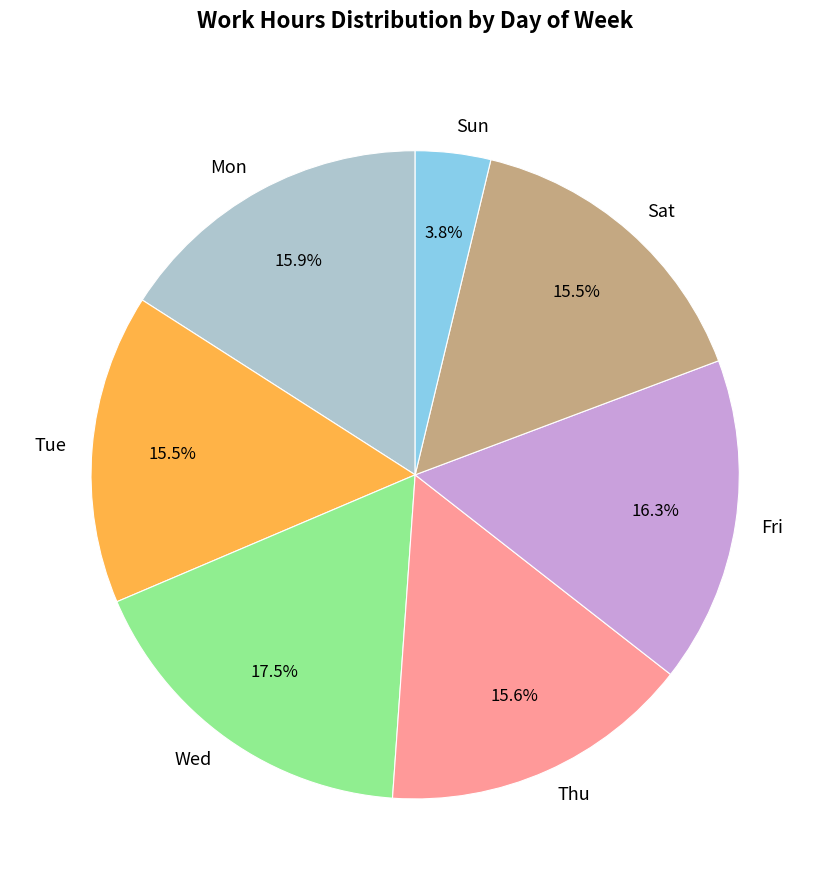

What portion of the pie excludes Sat?

84.5%